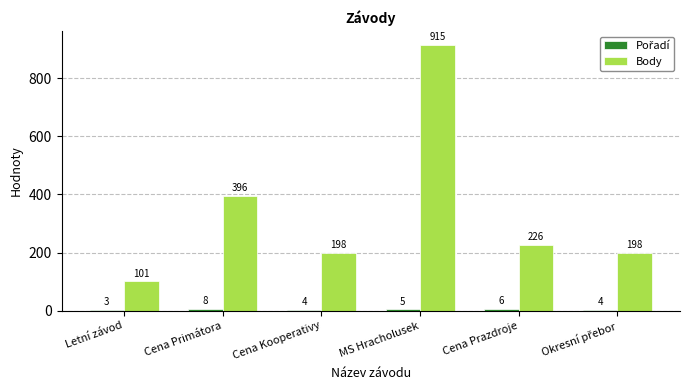

What is the difference between the maximum and second lowest values in the Body series?

717